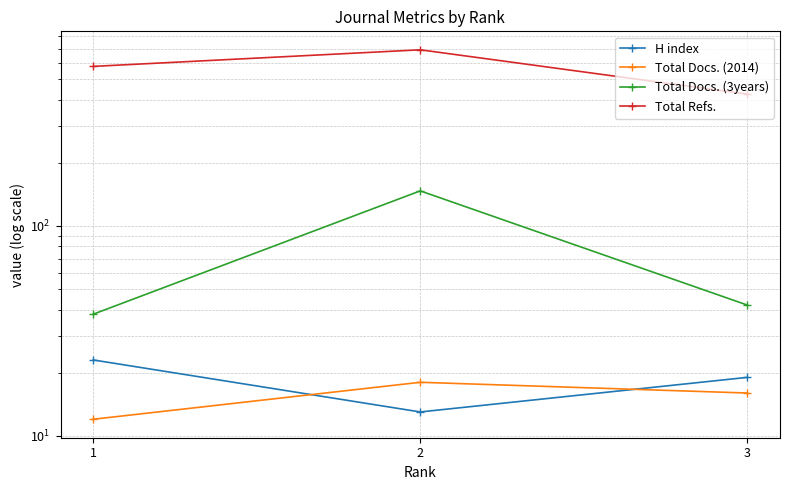

What is the value of the Total Docs. (2014) point at the 2nd from the left?

18